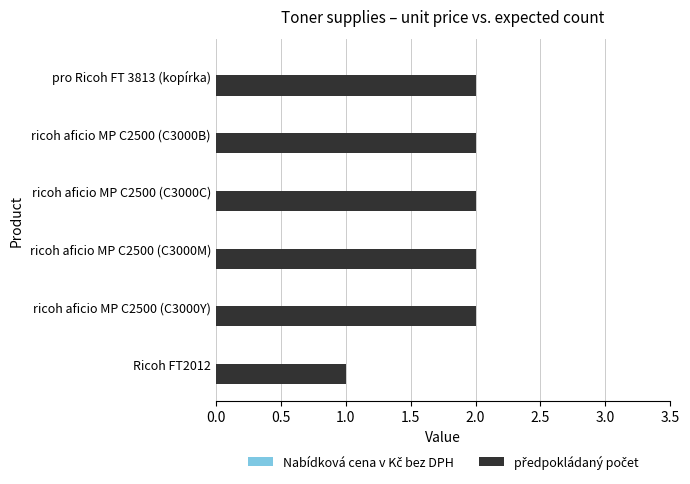

What is the sum of the values at ricoh aficio MP C2500 (C3000M) and ricoh aficio MP C2500 (C3000C)?

4